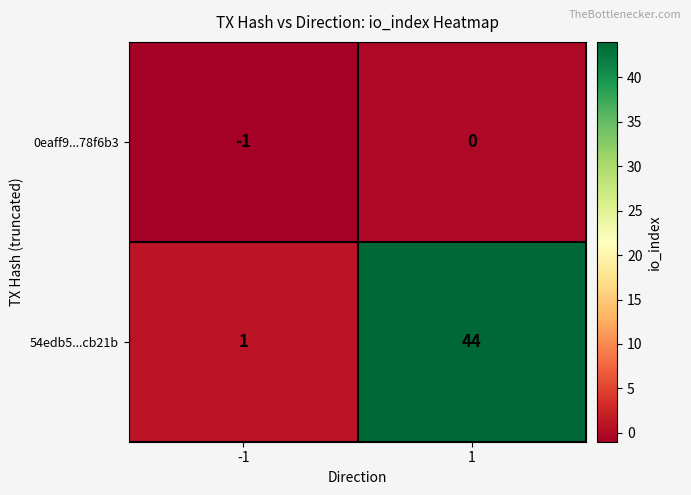

Reading left to right, list all the values displayed in this chart.

0eaff9...78f6b3: -1	0
54edb5...cb21b: 1	44